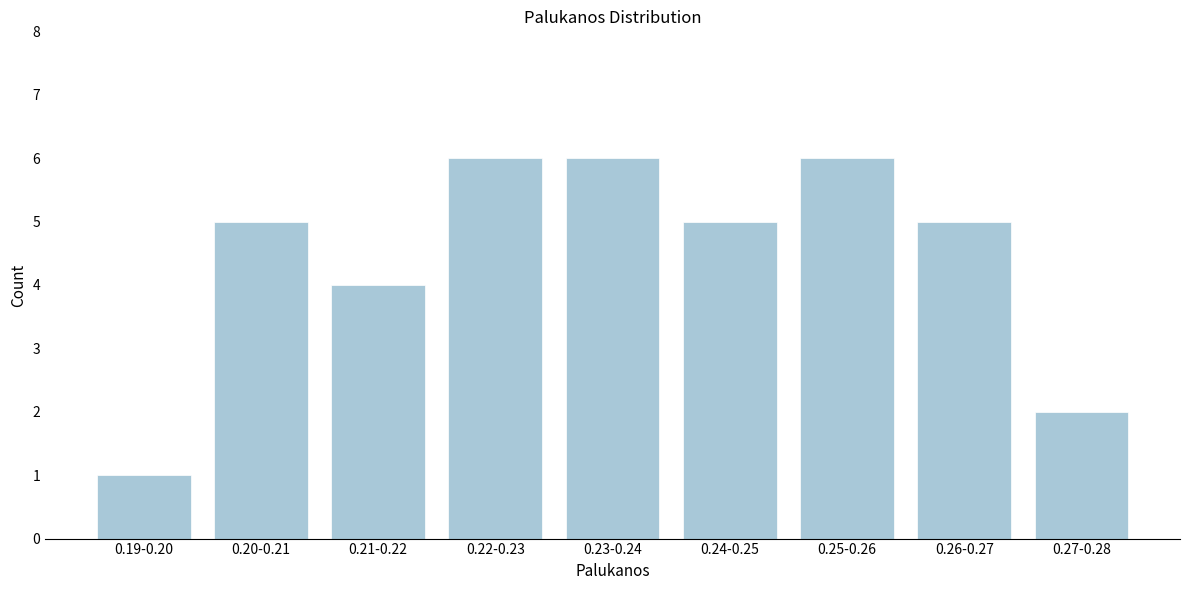

Reading left to right, extract all data points from this chart.

0.19-0.20=1	0.20-0.21=5	0.21-0.22=4	0.22-0.23=6	0.23-0.24=6	0.24-0.25=5	0.25-0.26=6	0.26-0.27=5	0.27-0.28=2